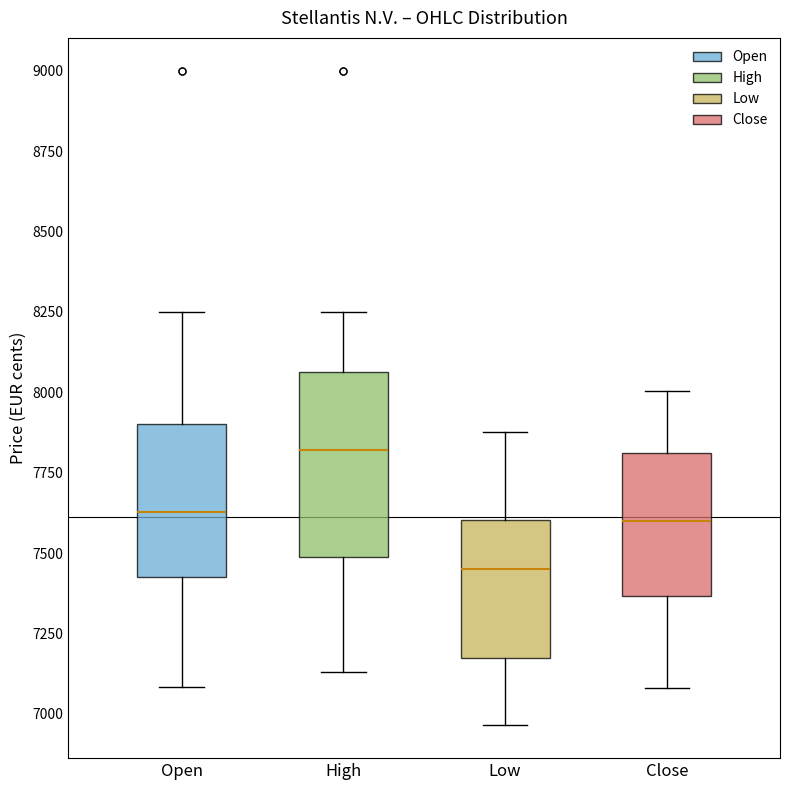

Which box is the tallest, from its lower edge to its upper edge?

High